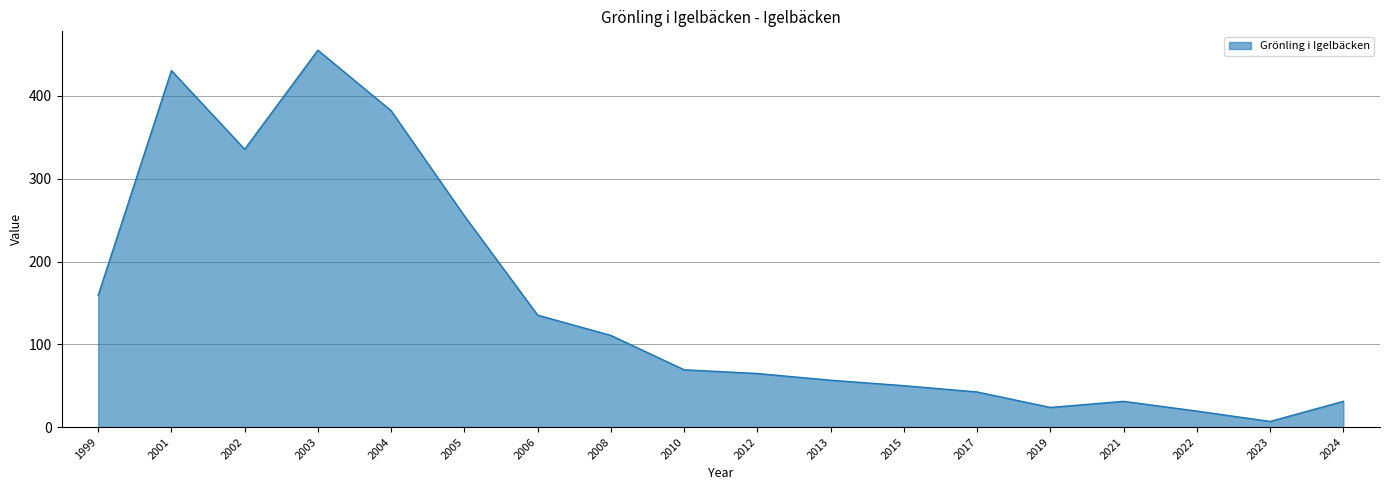

Reading left to right, extract all data points from this chart.

1999=159.1	2001=430.7	2002=335.6	2003=455.3	2004=382.1	2005=255.1	2006=135.2	2008=110.7	2010=69.2	2012=64.7	2013=56.6	2015=50.0	2017=42.4	2019=23.7	2021=31.1	2022=19.3	2023=6.8	2024=31.1